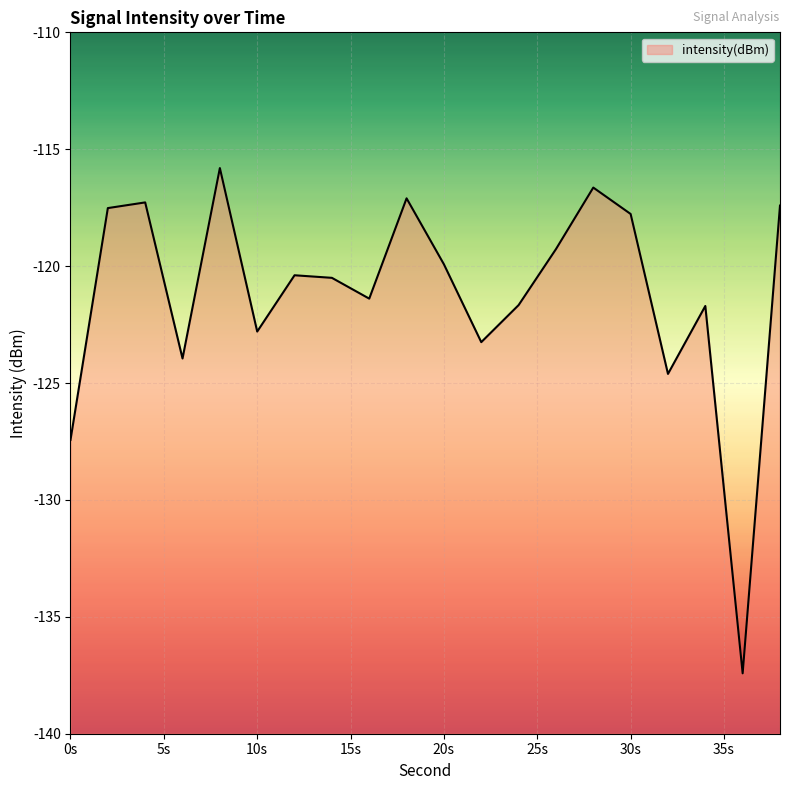

What is the value of the 12th point from the left?

-123.3